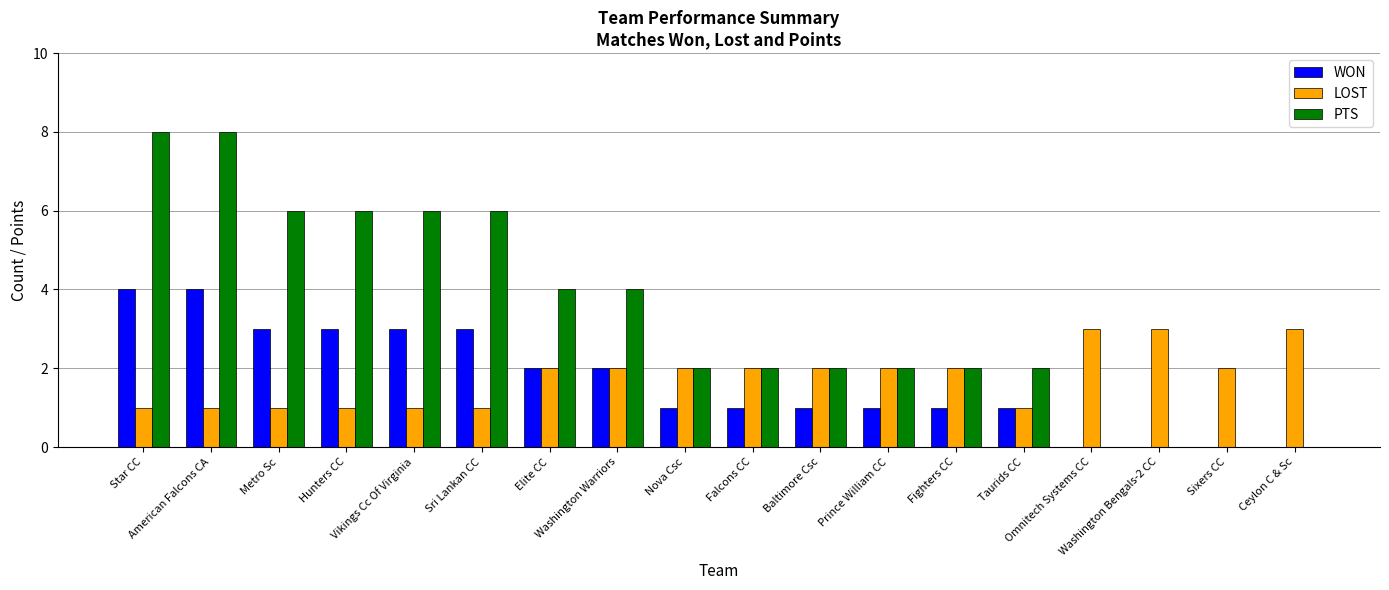

Reading right to left, what are all the values shown in this chart?

WON: 0	0	0	0	1	1	1	1	1	1	2	2	3	3	3	3	4	4
LOST: 3	2	3	3	1	2	2	2	2	2	2	2	1	1	1	1	1	1
PTS: 0	0	0	0	2	2	2	2	2	2	4	4	6	6	6	6	8	8